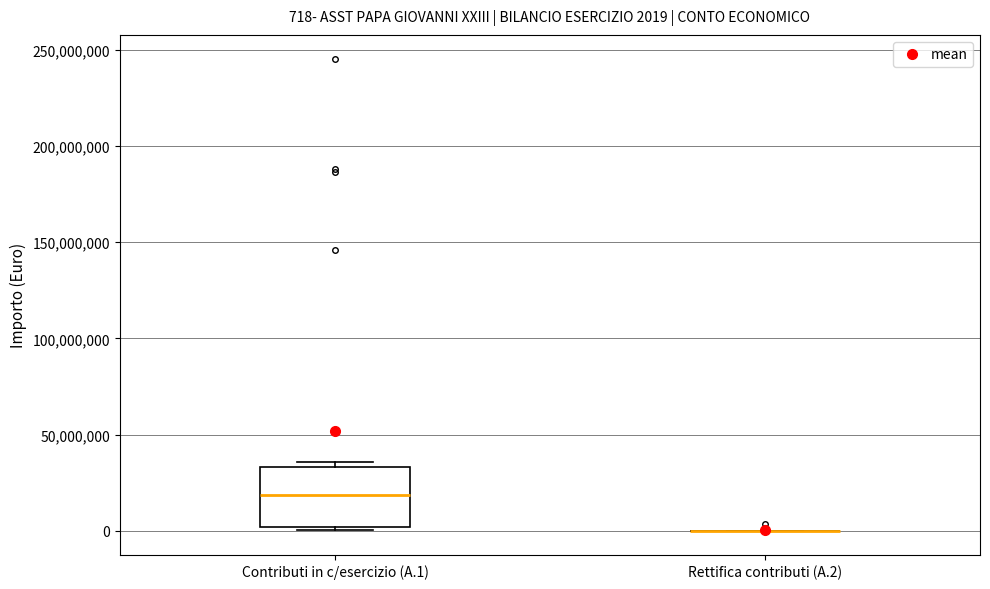

Which box is the tallest, from its lower edge to its upper edge?

Contributi in c/esercizio (A.1)